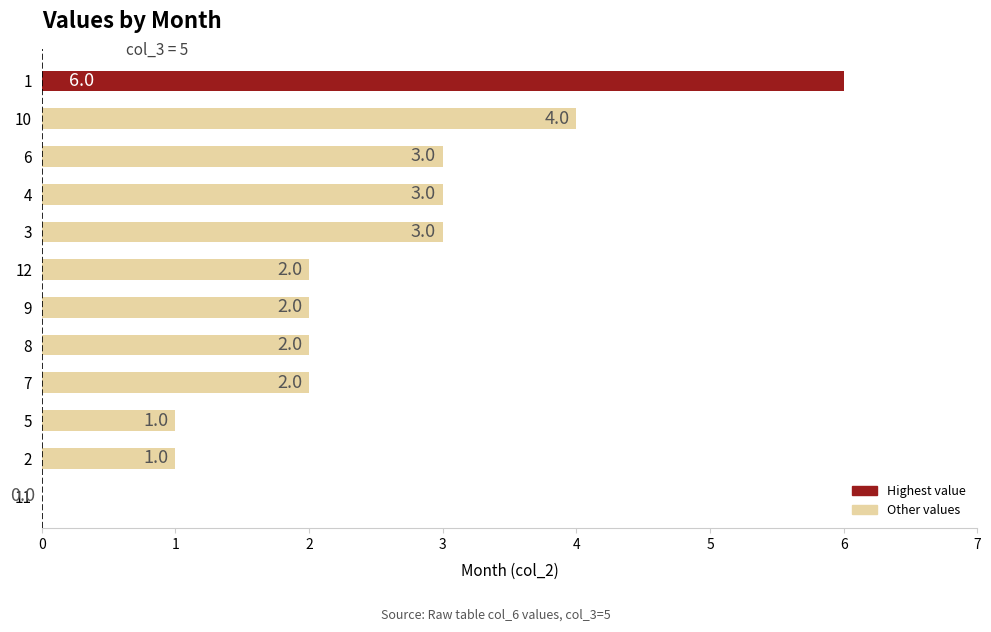

What is the average value?

2